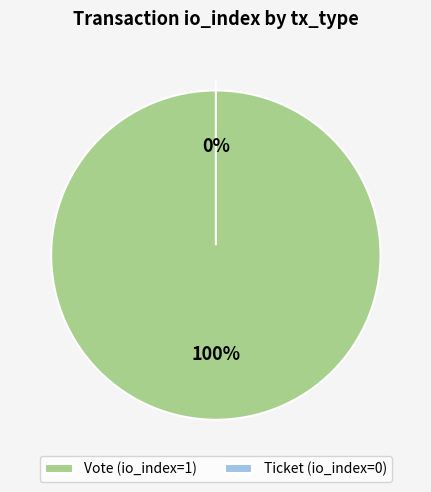

True or false: Vote accounts for 100% of the total.

True